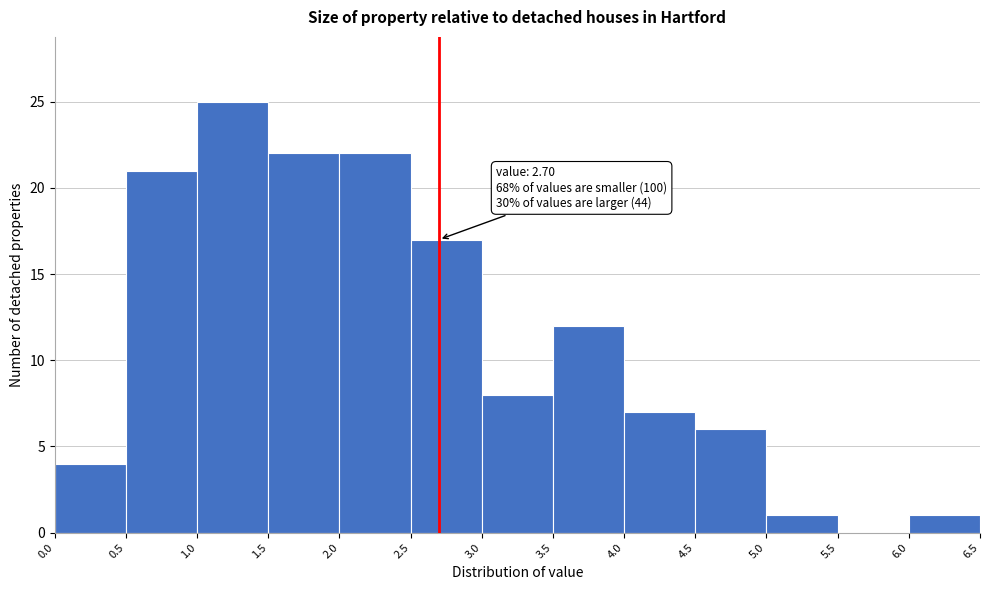

Which range on the x-axis has the tallest bar?

1.0 to 1.5